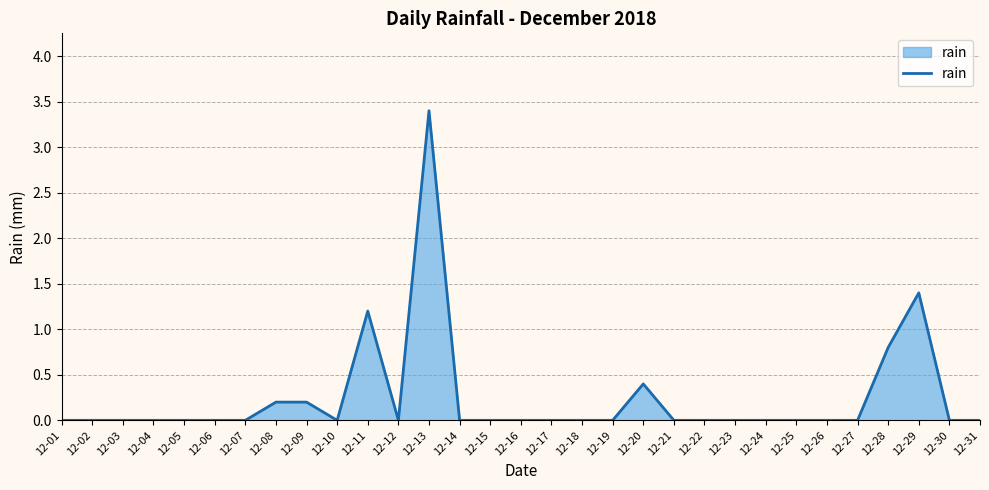

Between 12-22 and 12-28, which is larger?

12-28